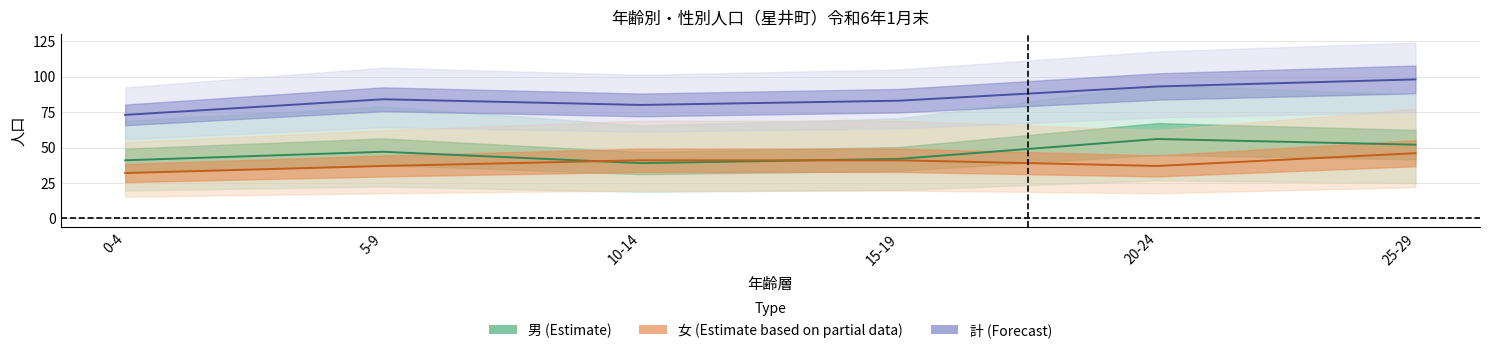

What is the sum of all 男 values?

982